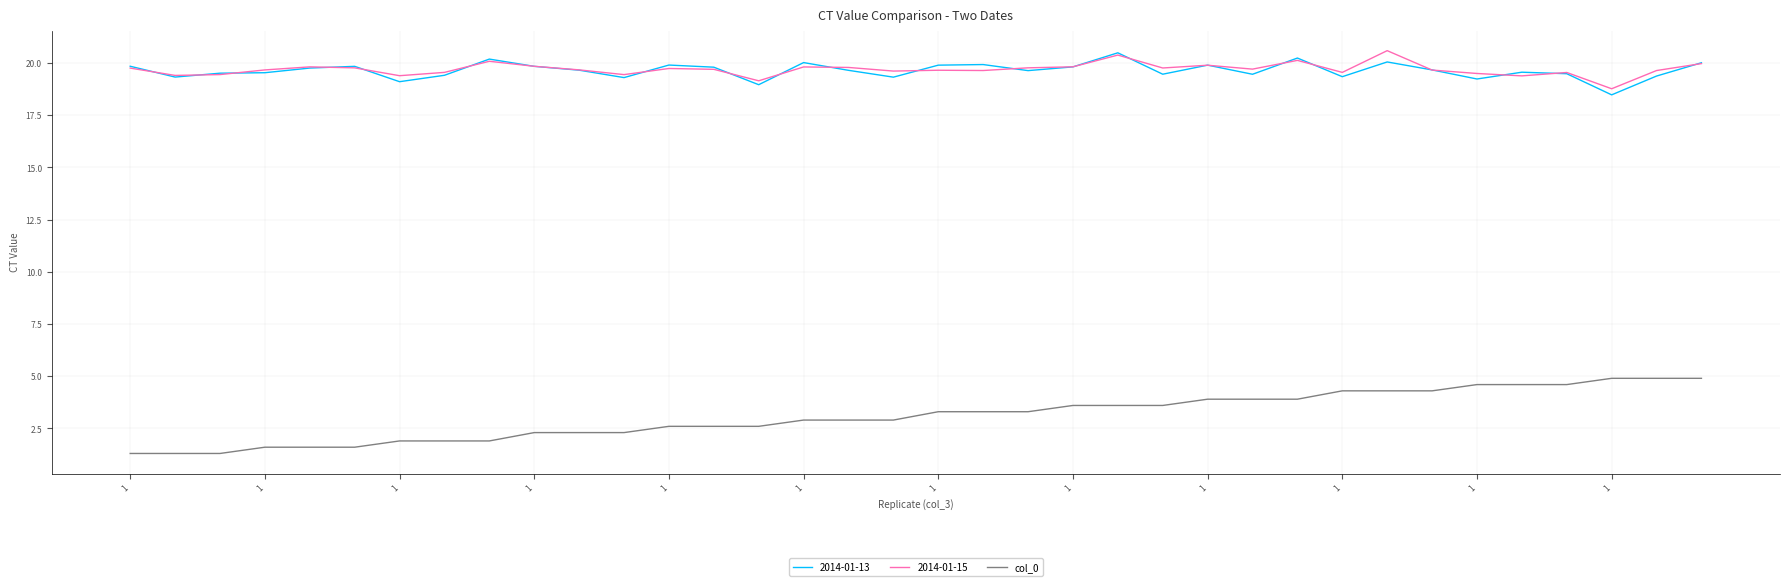

True or false: 2014-01-15 and col_0 cross at least once.

False